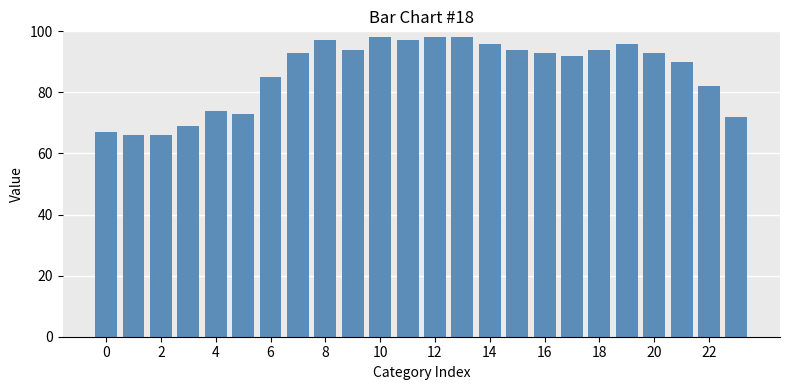

What is the minimum value shown in the chart?

66